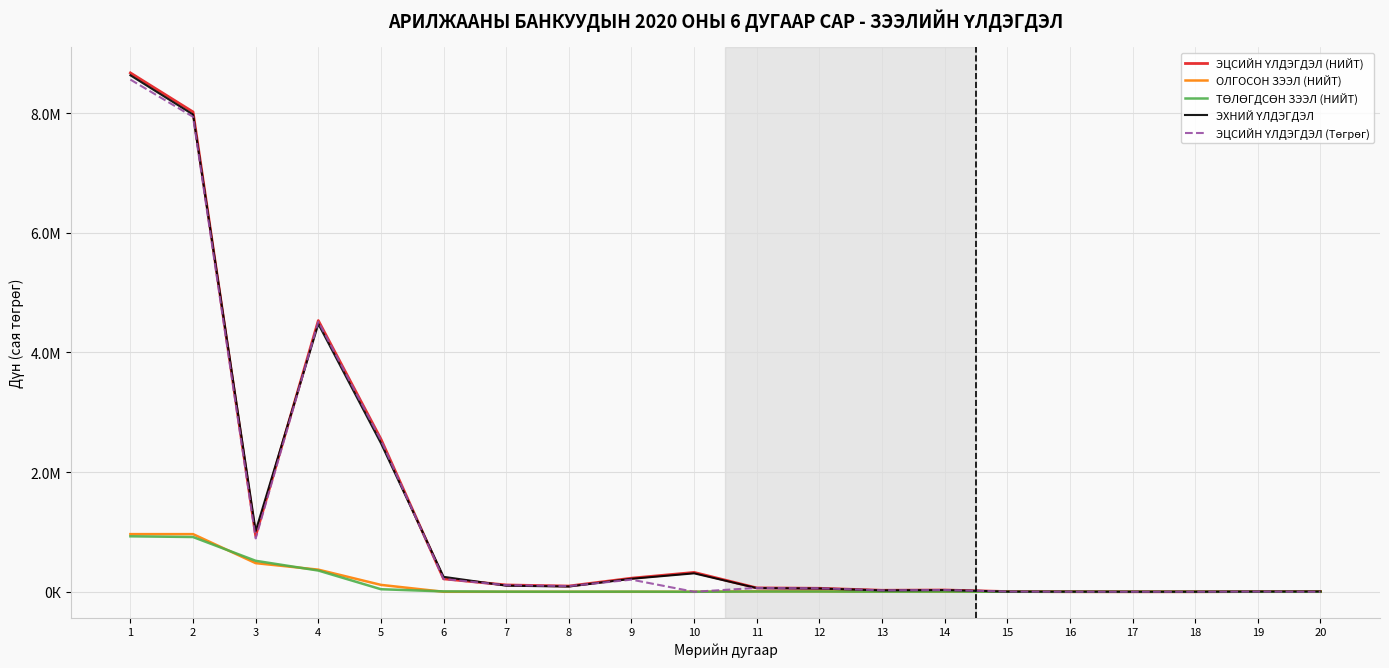

Is this an area chart (filled region under the line)?

No